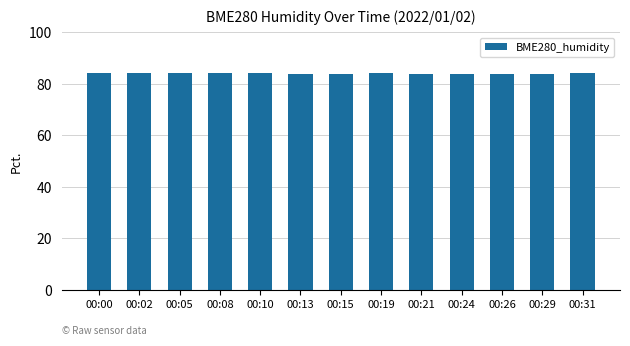

What is the greatest value displayed?

84.4